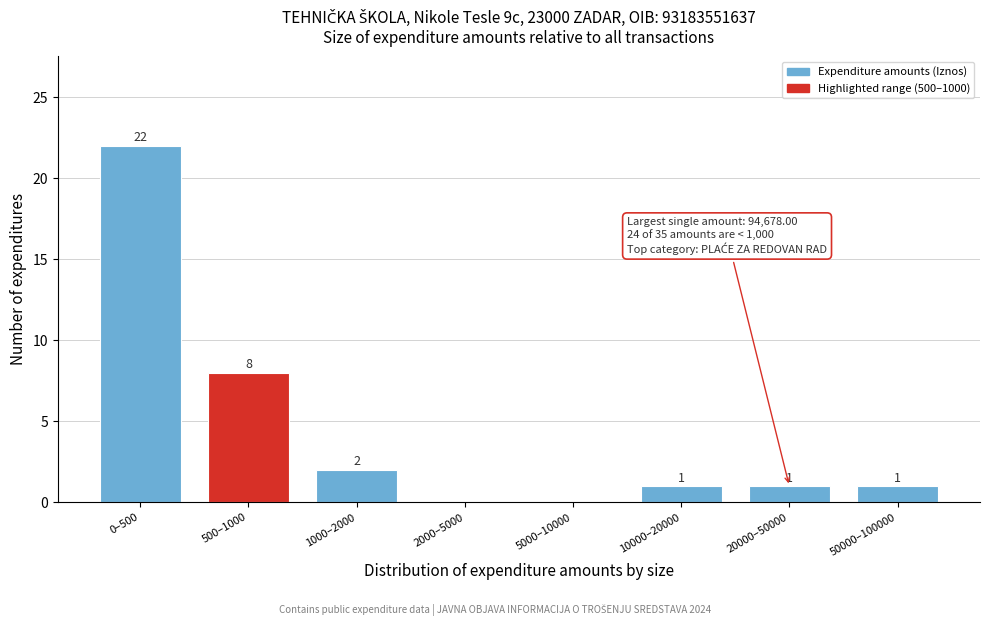

Reading right to left, what are all the values shown in this chart?

50000–100000=1	20000–50000=1	10000–20000=1	5000–10000=0	2000–5000=0	1000–2000=2	500–1000=8	0–500=22